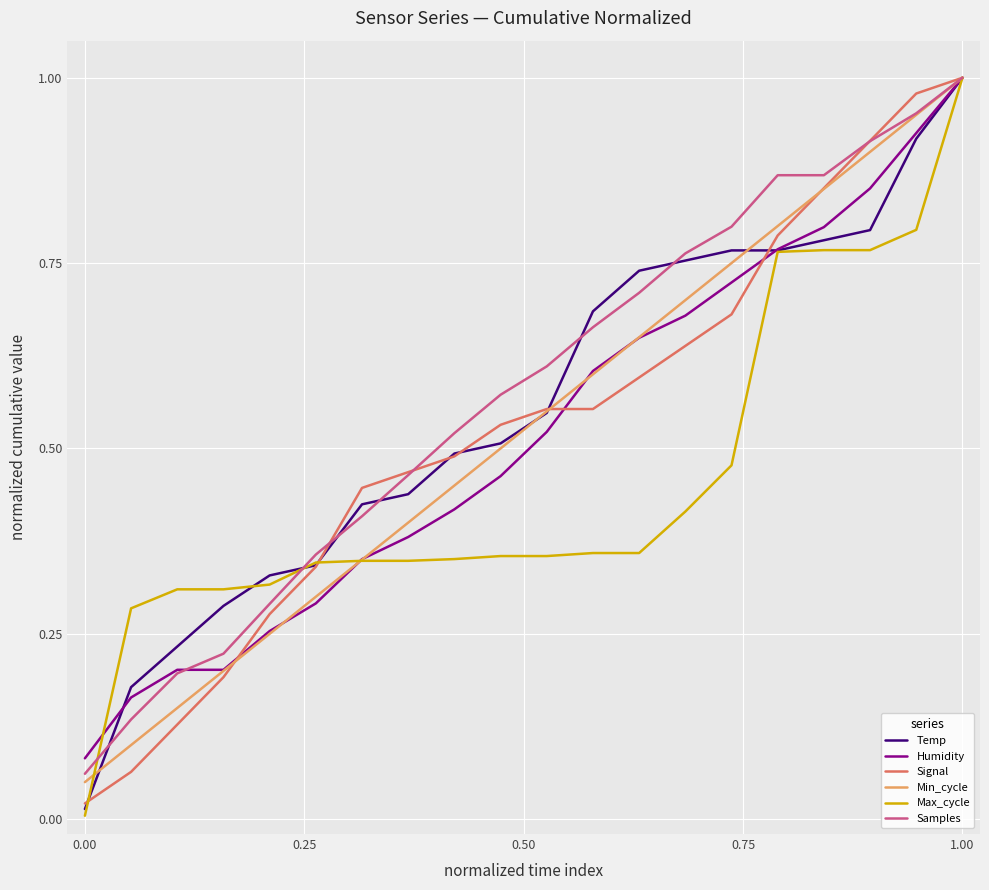

How many lines are shown in the chart?

6